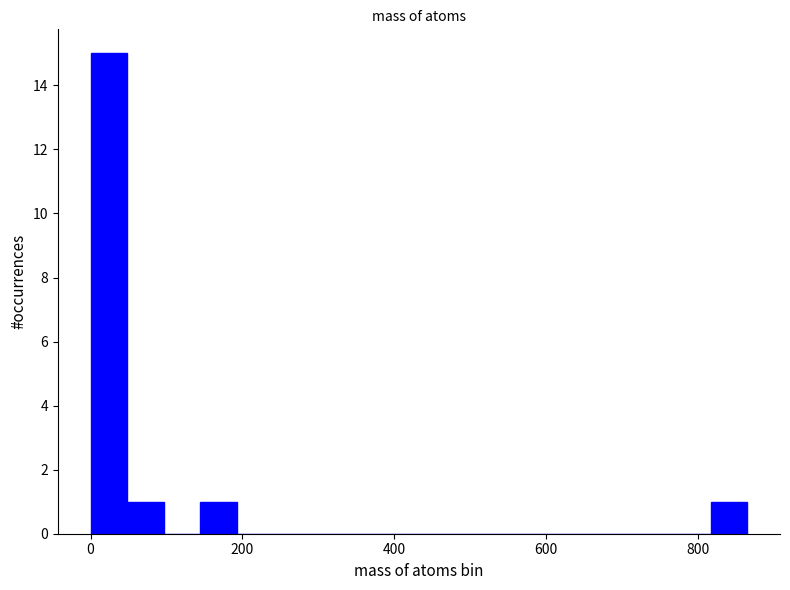

Read against the x-axis, roughly where is the centre of the tallest bar?

20